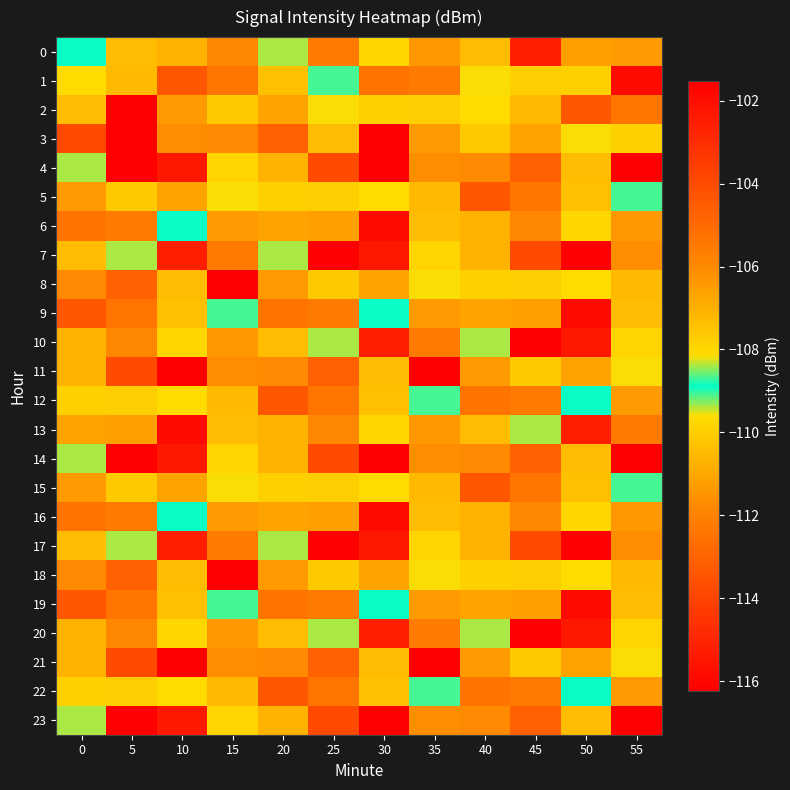

Reading left to right, list all the values displayed in this chart.

0: 0=-108.9	5=-107.3	10=-110.7	15=-111.8	20=-109.4	25=-105.5	30=-109.8	35=-106.4	40=-107.3	45=-115.2	50=-111.2	55=-106.4
1: 0=-108.1	5=-107.3	10=-113.4	15=-112.4	20=-110.3	25=-108.7	30=-105.3	35=-112.2	40=-109.6	45=-110.0	50=-107.8	55=-115.9
2: 0=-110.5	5=-116.2	10=-111.3	15=-110.1	20=-111.1	25=-109.6	30=-107.8	35=-110.0	40=-108.1	45=-107.3	50=-113.4	55=-112.4
3: 0=-104.0	5=-116.2	10=-111.6	15=-111.8	20=-113.1	25=-110.5	30=-116.2	35=-111.3	40=-110.1	45=-111.1	50=-109.6	55=-107.8
4: 0=-108.4	5=-101.5	10=-102.4	15=-109.8	20=-110.7	25=-104.0	30=-116.2	35=-111.6	40=-111.8	45=-113.1	50=-110.5	55=-116.2
5: 0=-111.3	5=-110.1	10=-111.1	15=-109.6	20=-107.8	25=-110.0	30=-108.1	35=-107.3	40=-113.4	45=-112.4	50=-110.3	55=-108.7
6: 0=-105.3	5=-112.2	10=-108.9	15=-106.4	20=-106.7	25=-111.2	30=-115.9	35=-107.3	40=-110.7	45=-111.8	50=-109.8	55=-106.4
7: 0=-107.3	5=-109.4	10=-115.2	15=-105.5	20=-108.4	25=-101.5	30=-102.4	35=-109.8	40=-110.7	45=-104.0	50=-116.2	55=-111.6
8: 0=-111.8	5=-113.1	10=-110.5	15=-116.2	20=-111.3	25=-110.1	30=-111.1	35=-109.6	40=-107.8	45=-110.0	50=-108.1	55=-107.3
9: 0=-113.4	5=-112.4	10=-110.3	15=-108.7	20=-105.3	25=-112.2	30=-108.9	35=-106.4	40=-106.7	45=-111.2	50=-115.9	55=-107.3
10: 0=-110.7	5=-111.8	10=-109.8	15=-106.4	20=-107.3	25=-109.4	30=-115.2	35=-105.5	40=-108.4	45=-101.5	50=-102.4	55=-109.8
11: 0=-110.7	5=-104.0	10=-116.2	15=-111.6	20=-111.8	25=-113.1	30=-110.5	35=-116.2	40=-111.3	45=-110.1	50=-111.1	55=-109.6
12: 0=-107.8	5=-110.0	10=-108.1	15=-107.3	20=-113.4	25=-112.4	30=-110.3	35=-108.7	40=-105.3	45=-112.2	50=-108.9	55=-106.4
13: 0=-106.7	5=-111.2	10=-115.9	15=-107.3	20=-110.7	25=-111.8	30=-109.8	35=-106.4	40=-107.3	45=-109.4	50=-115.2	55=-105.5
14: 0=-108.4	5=-101.5	10=-102.4	15=-109.8	20=-110.7	25=-104.0	30=-116.2	35=-111.6	40=-111.8	45=-113.1	50=-110.5	55=-116.2
15: 0=-111.3	5=-110.1	10=-111.1	15=-109.6	20=-107.8	25=-110.0	30=-108.1	35=-107.3	40=-113.4	45=-112.4	50=-110.3	55=-108.7
16: 0=-105.3	5=-112.2	10=-108.9	15=-106.4	20=-106.7	25=-111.2	30=-115.9	35=-107.3	40=-110.7	45=-111.8	50=-109.8	55=-106.4
17: 0=-107.3	5=-109.4	10=-115.2	15=-105.5	20=-108.4	25=-101.5	30=-102.4	35=-109.8	40=-110.7	45=-104.0	50=-116.2	55=-111.6
18: 0=-111.8	5=-113.1	10=-110.5	15=-116.2	20=-111.3	25=-110.1	30=-111.1	35=-109.6	40=-107.8	45=-110.0	50=-108.1	55=-107.3
19: 0=-113.4	5=-112.4	10=-110.3	15=-108.7	20=-105.3	25=-112.2	30=-108.9	35=-106.4	40=-106.7	45=-111.2	50=-115.9	55=-107.3
20: 0=-110.7	5=-111.8	10=-109.8	15=-106.4	20=-107.3	25=-109.4	30=-115.2	35=-105.5	40=-108.4	45=-101.5	50=-102.4	55=-109.8
21: 0=-110.7	5=-104.0	10=-116.2	15=-111.6	20=-111.8	25=-113.1	30=-110.5	35=-116.2	40=-111.3	45=-110.1	50=-111.1	55=-109.6
22: 0=-107.8	5=-110.0	10=-108.1	15=-107.3	20=-113.4	25=-112.4	30=-110.3	35=-108.7	40=-105.3	45=-112.2	50=-108.9	55=-106.4
23: 0=-108.4	5=-101.5	10=-102.4	15=-109.8	20=-110.7	25=-104.0	30=-116.2	35=-111.6	40=-111.8	45=-113.1	50=-110.5	55=-116.2